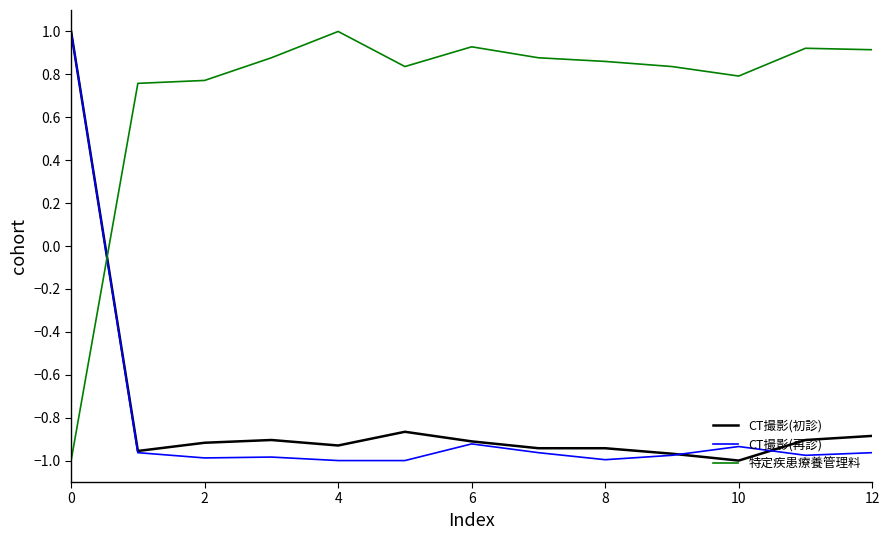

What is the maximum value shown in the chart?

1.0